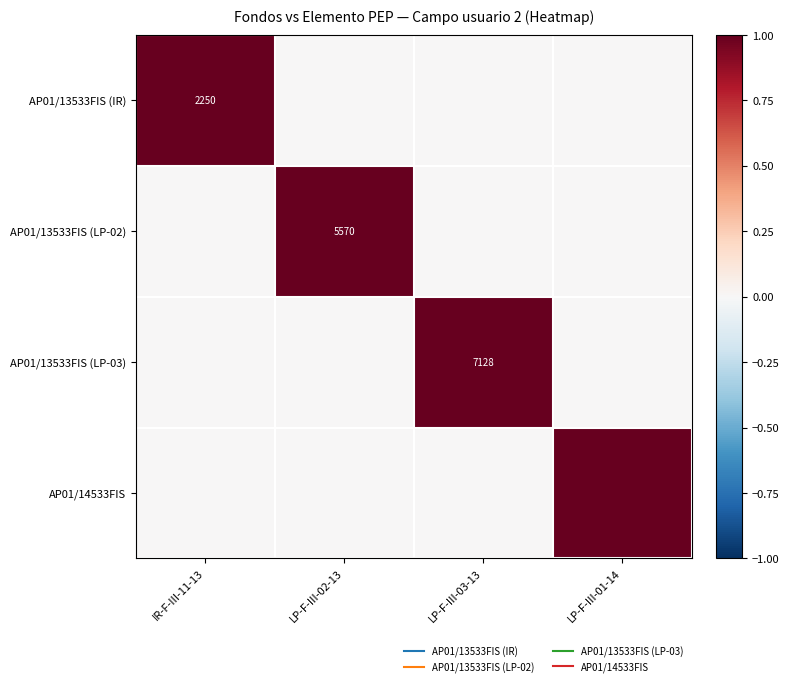

What is the sum of all AP01/13533FIS (IR) values?

1